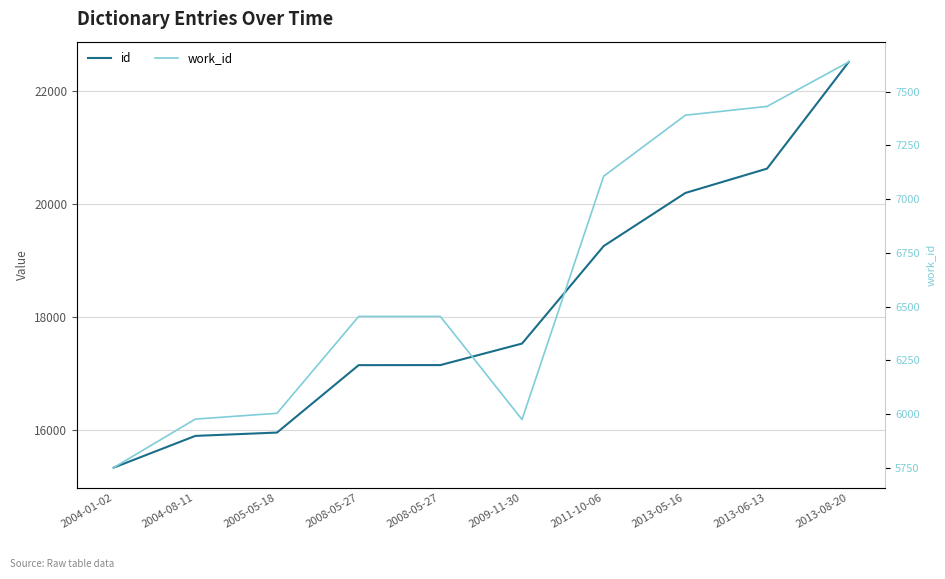

Which category has the highest value across all series?

2013-08-20